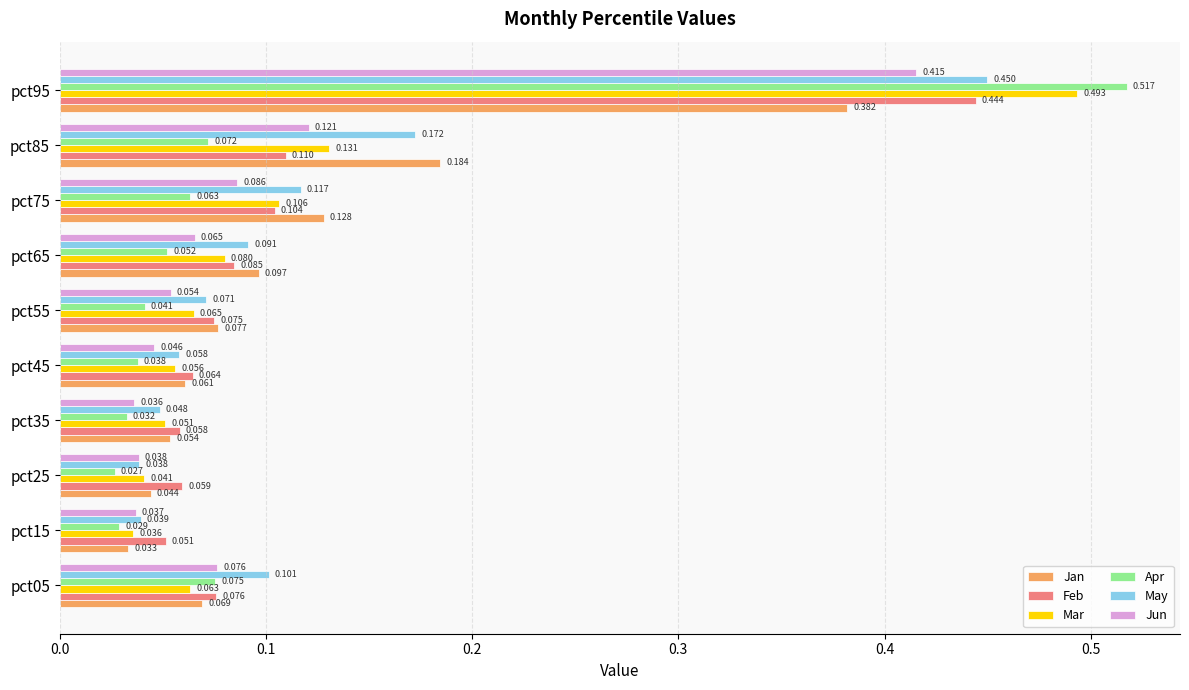

Which series has the largest total across all categories?

May